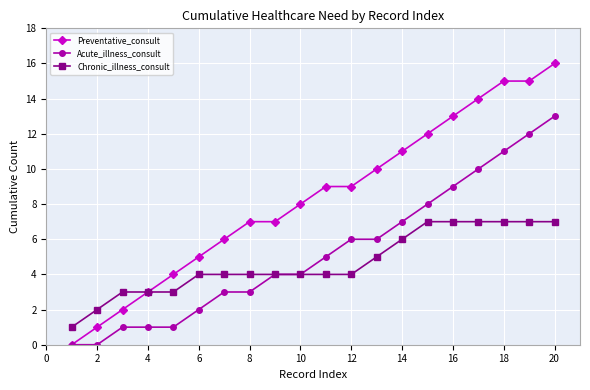

List the series in order of their peak value, highest first.

Preventative_consult, Acute_illness_consult, Chronic_illness_consult